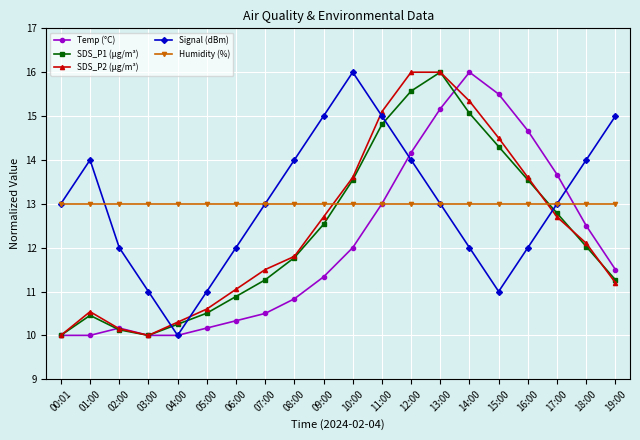

What is the total value across all series at 11:00?

70.9